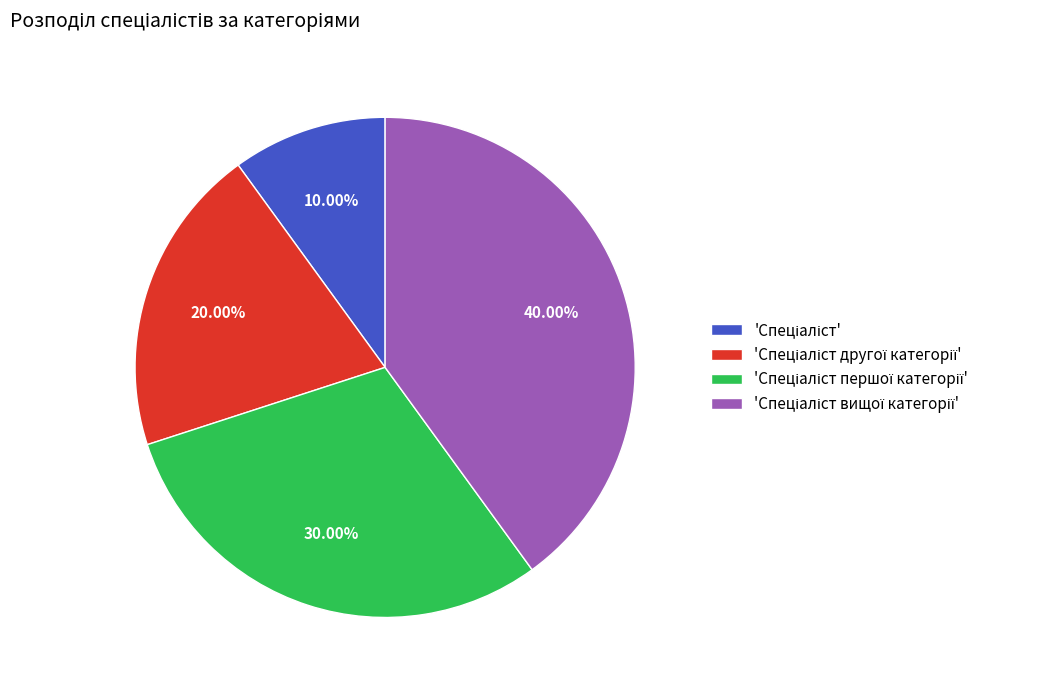

Is there any slice that represents more than half of the pie?

No